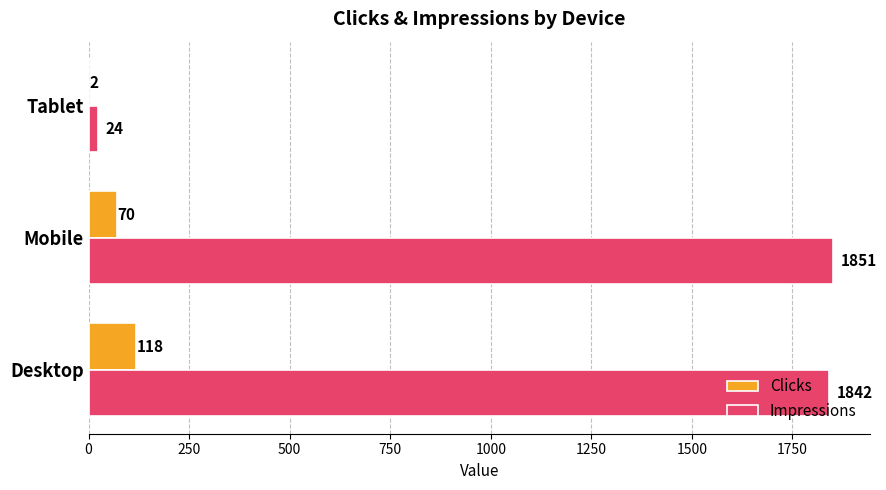

Which series has the widest spread of values?

Impressions